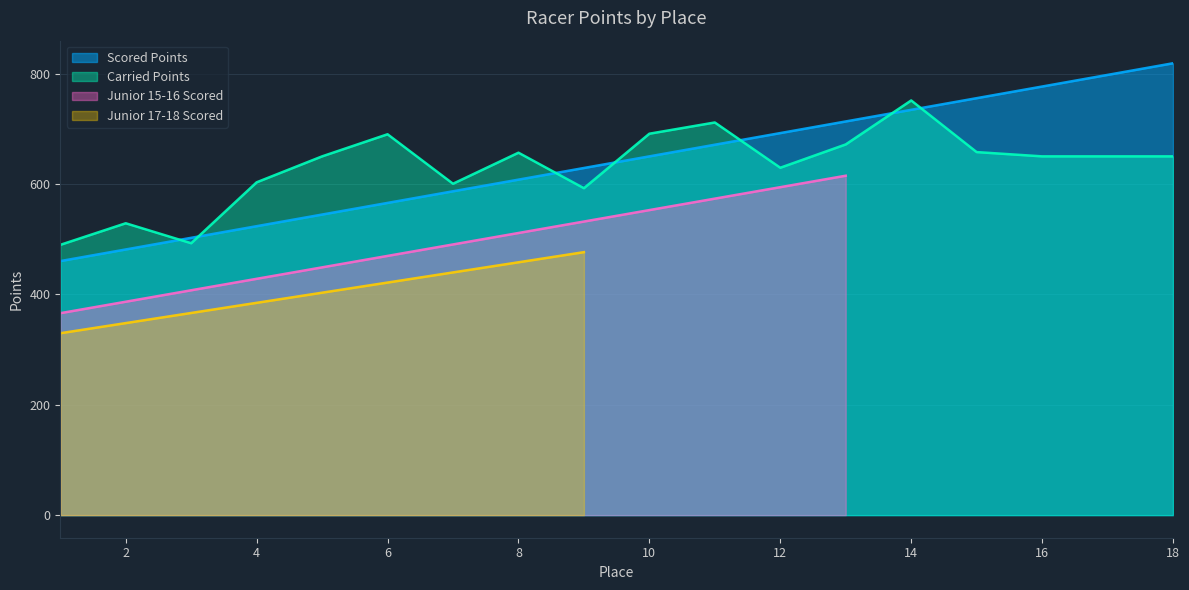

Which series changed the most between 5 and 8?

Scored Points